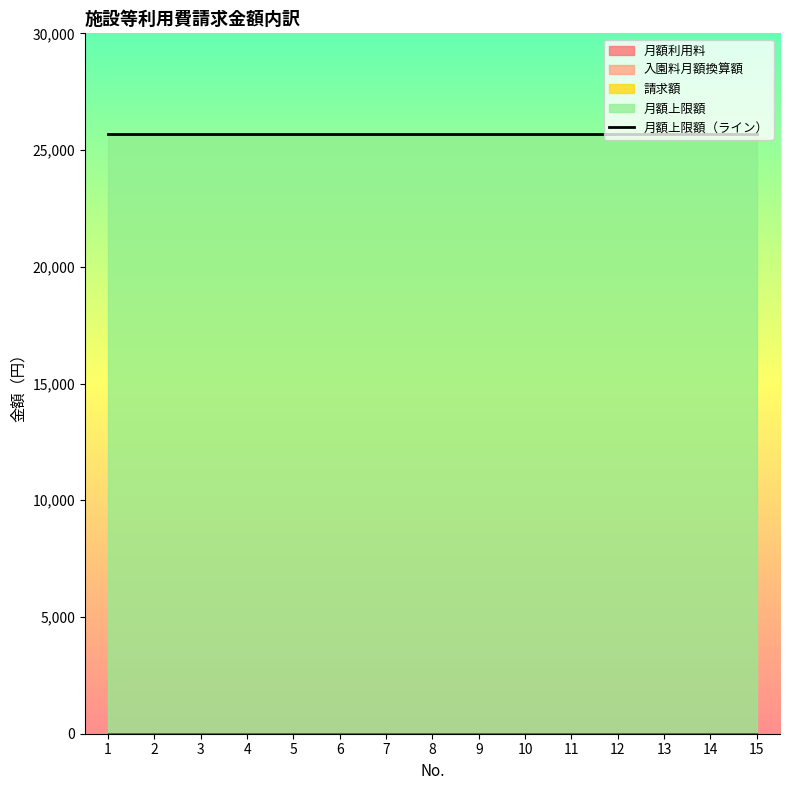

Where is 月額上限額 nearest to the value 25700?

1